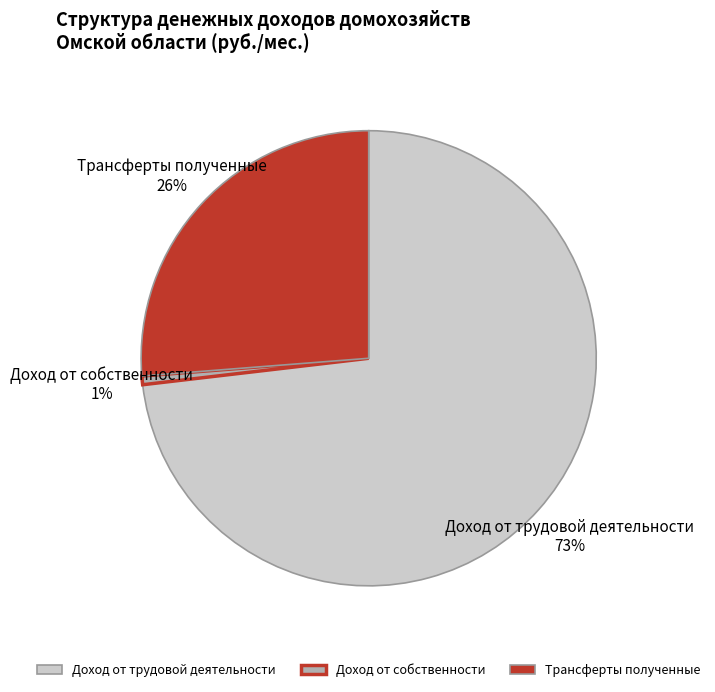

Count the number of slices in the pie.

3